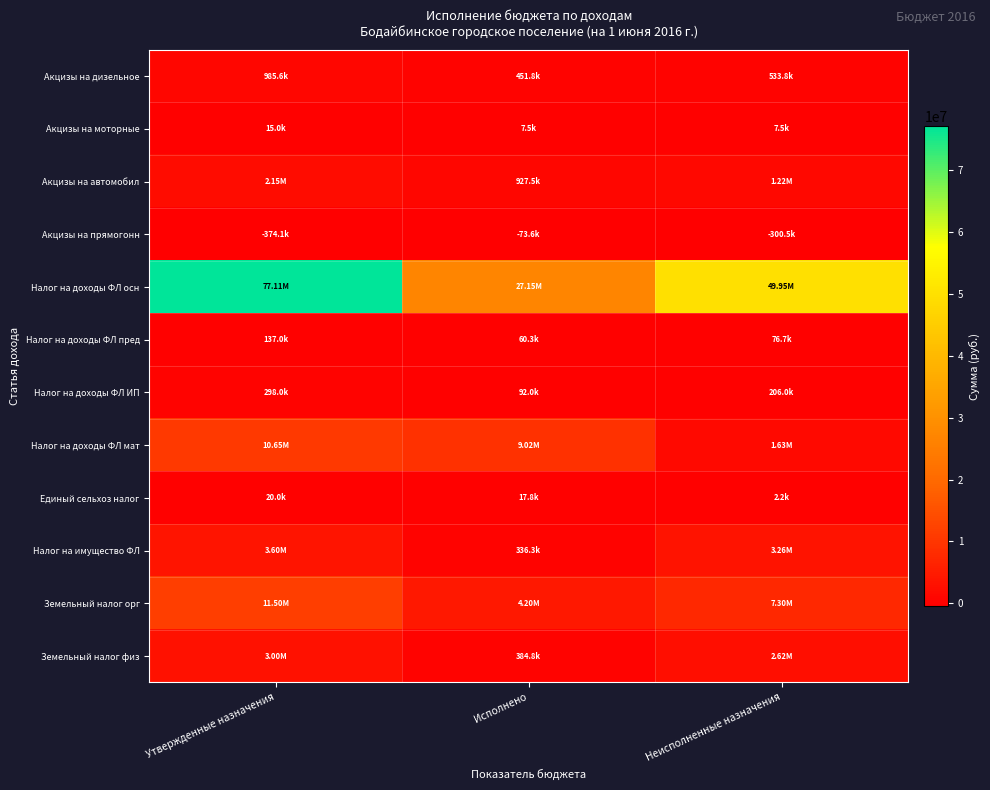

At which category is the sum across all series the highest?

Утвержденные назначения